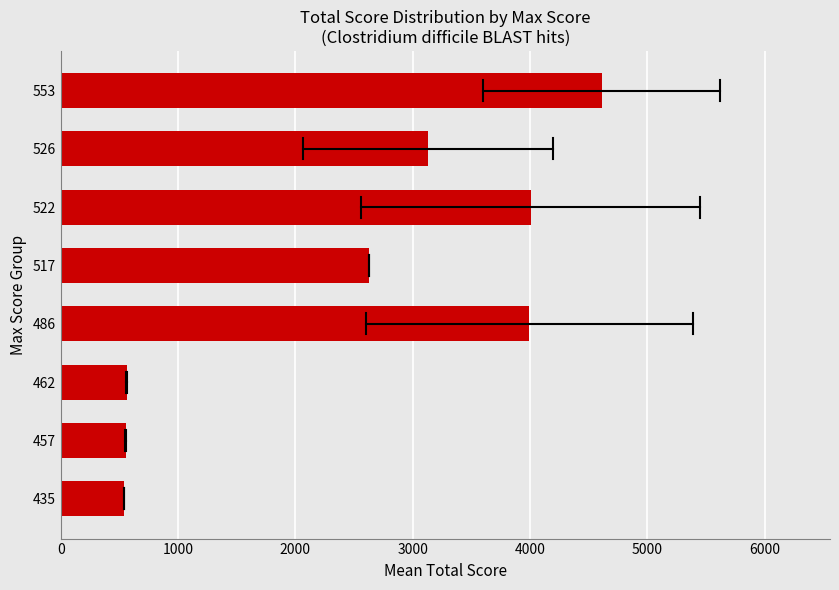

The chart shows a value of 2631.0 at 517. True or false?

True